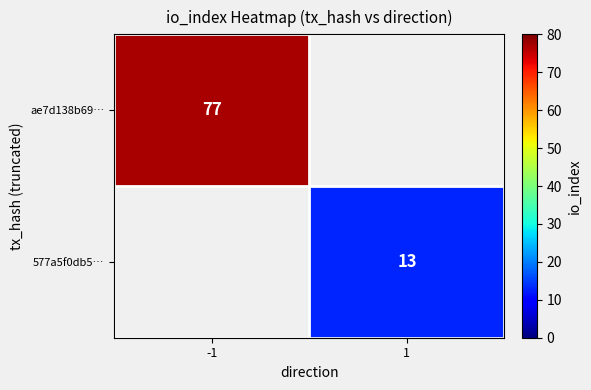

The value of ae7d138b69… at -1 is 48. True or false?

False